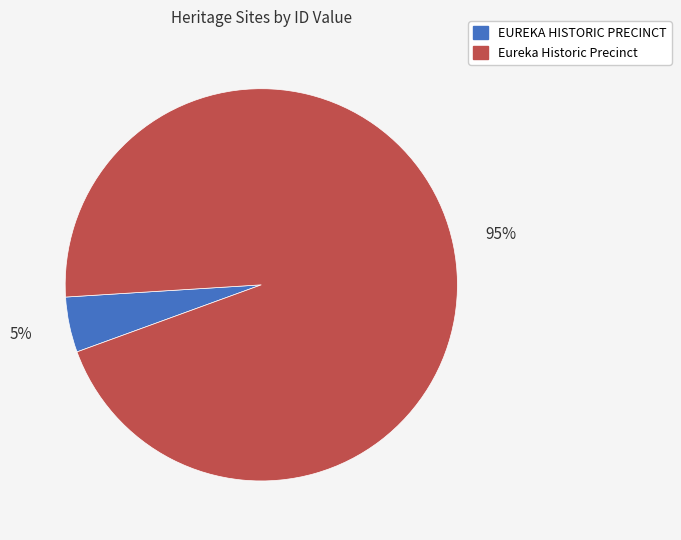

Is it true that Eureka Historic Precinct is 95% of the pie?

True